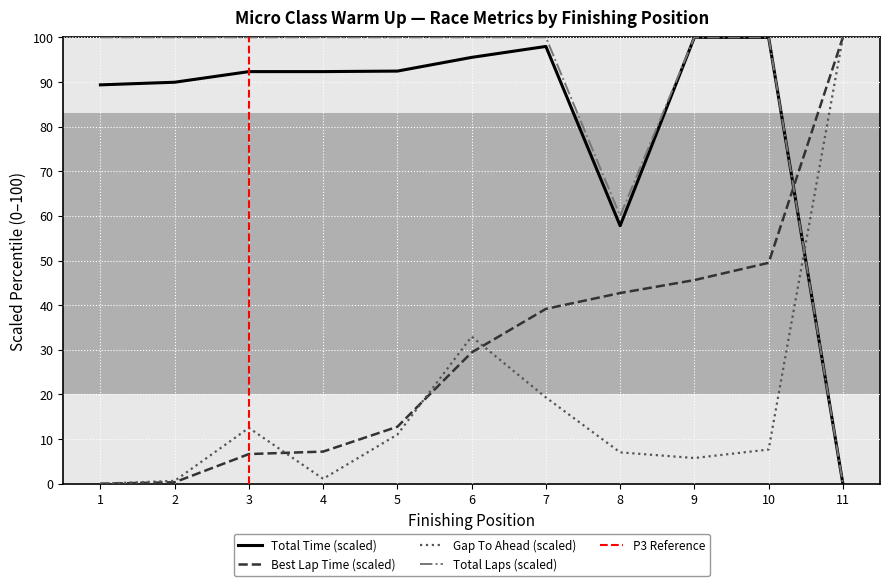

Is the value of Total Time (scaled) at 9 greater than the value of Best Lap Time (scaled) at 8?

Yes